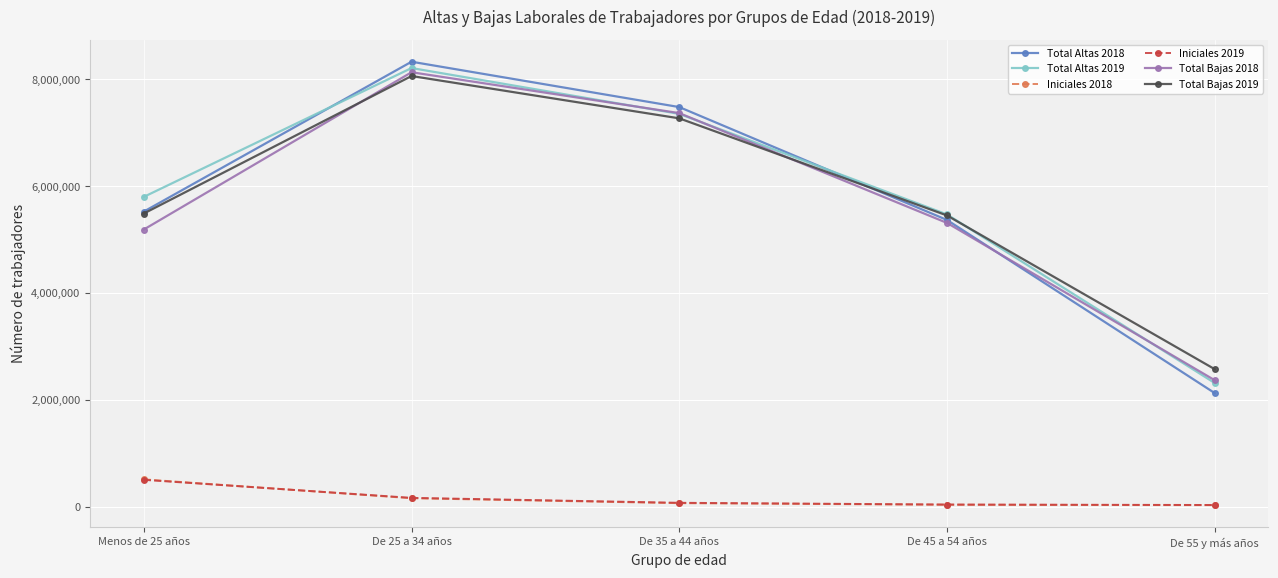

The Total Bajas 2018 series shows 8134806 at De 25 a 34 años. True or false?

True